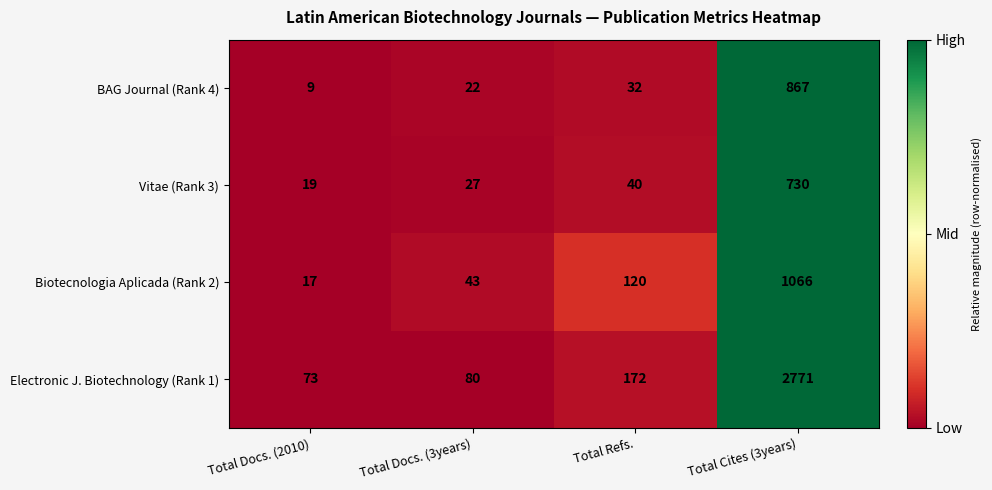

What is the total value across all series at Total Docs. (3years)?

172